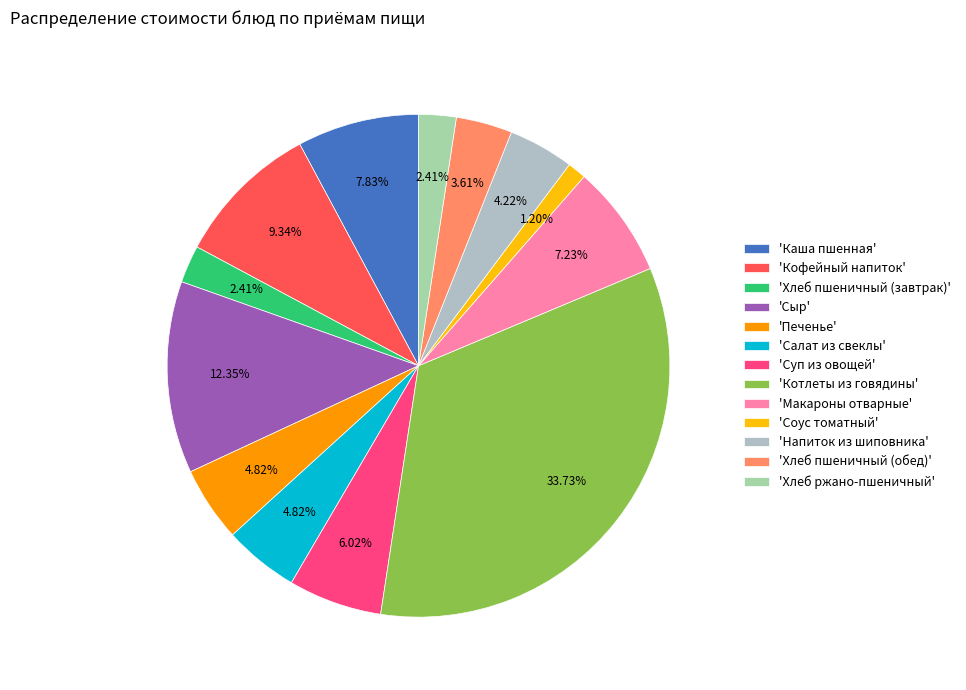

How many slices are in this pie chart?

13